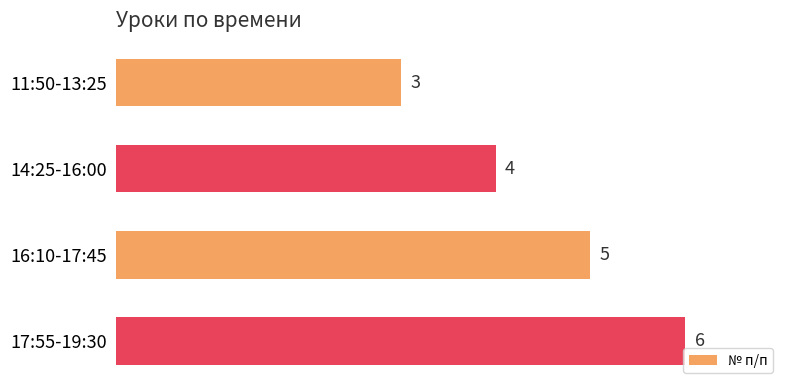

What is the maximum value shown in the chart?

6